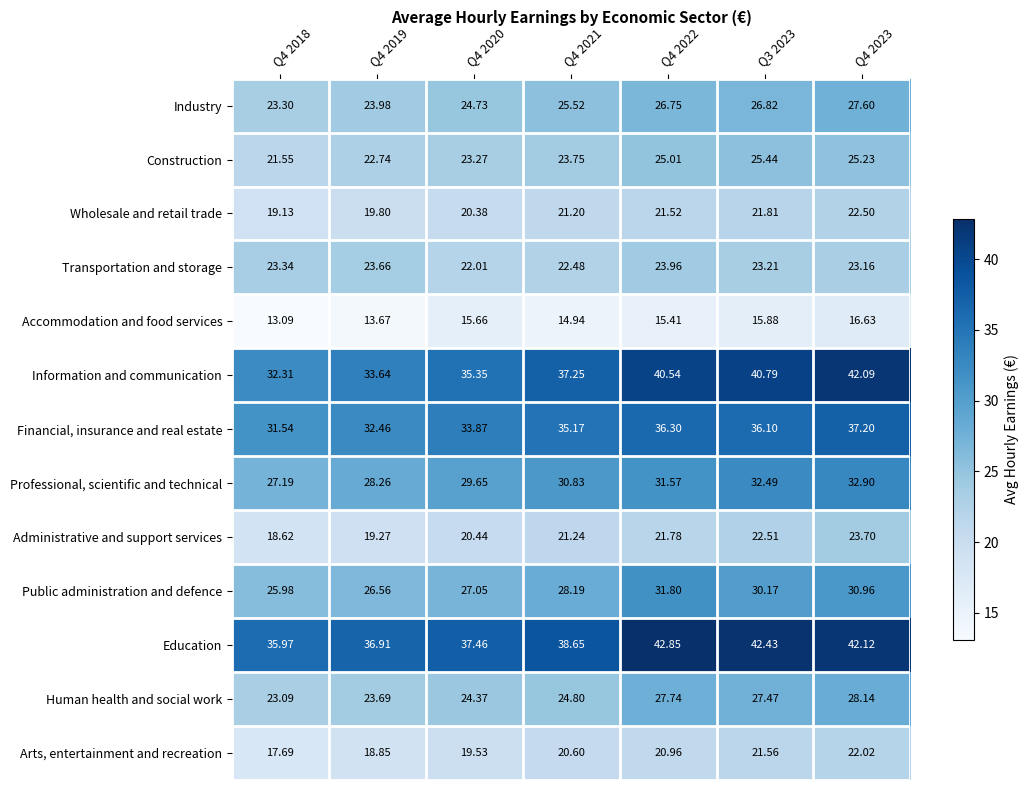

How many data points does each series have?

7